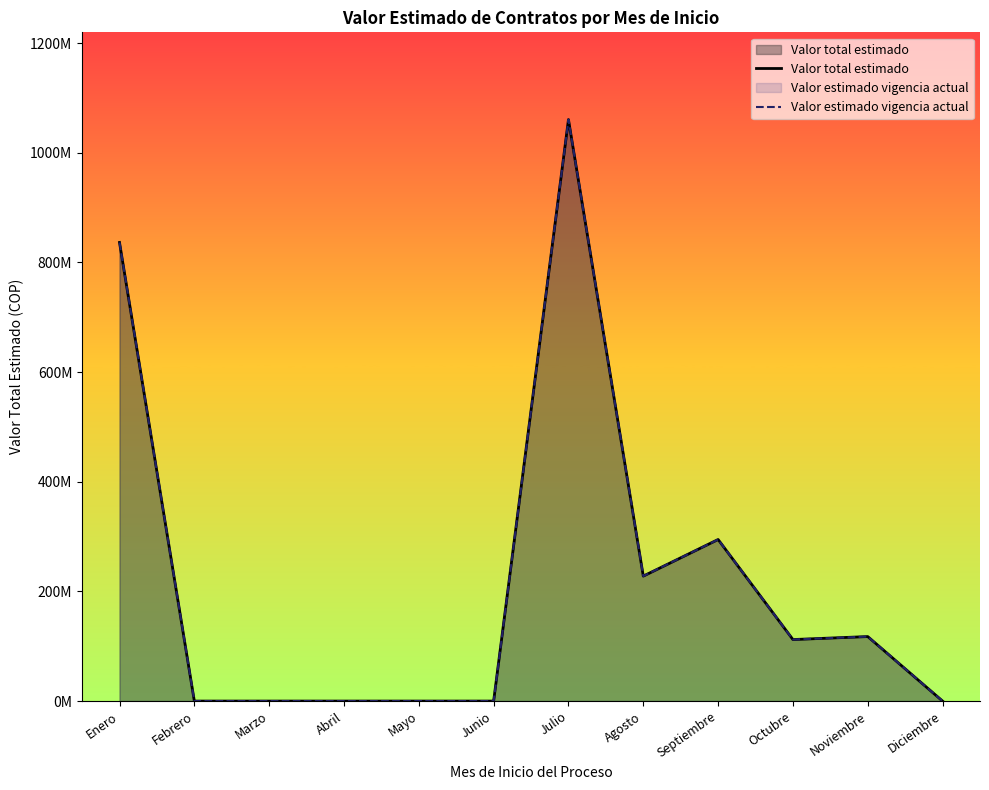

Reading right to left, list all the values displayed in this chart.

Valor total estimado: Diciembre=0	Noviembre=117640160	Octubre=112200000	Septiembre=294679000	Agosto=227920000	Julio=1060609160	Junio=0	Mayo=0	Abril=0	Marzo=0	Febrero=0	Enero=836452000
Valor estimado vigencia actual: Diciembre=0	Noviembre=117640160	Octubre=112200000	Septiembre=294679000	Agosto=227920000	Julio=1060609160	Junio=0	Mayo=0	Abril=0	Marzo=0	Febrero=0	Enero=836452000